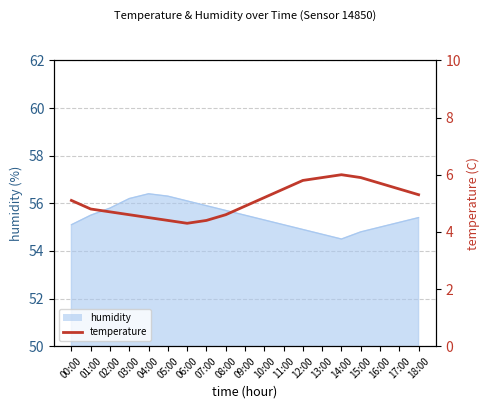

Does the chart have visible grid lines?

Yes